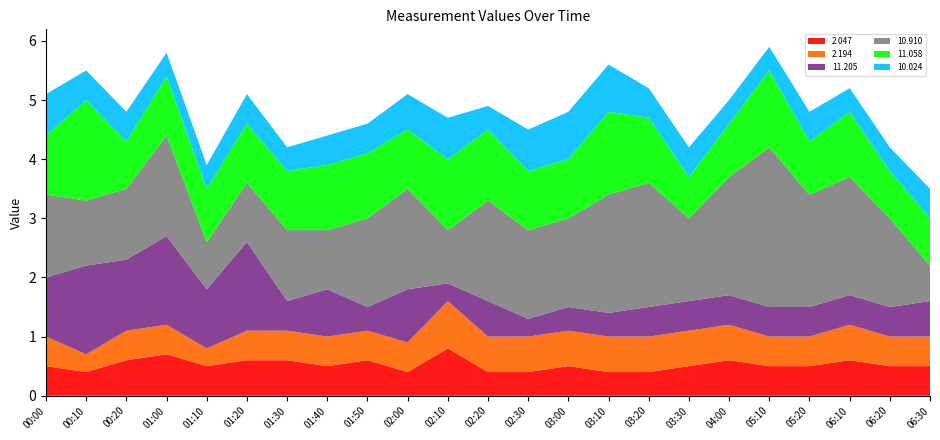

Reading left to right, what are all the values shown in this chart?

2.047: 00:00=0.5	00:10=0.4	00:20=0.6	01:00=0.7	01:10=0.5	01:20=0.6	01:30=0.6	01:40=0.5	01:50=0.6	02:00=0.4	02:10=0.8	02:20=0.4	02:30=0.4	03:00=0.5	03:10=0.4	03:20=0.4	03:30=0.5	04:00=0.6	05:10=0.5	05:20=0.5	06:10=0.6	06:20=0.5	06:30=0.5
2.194: 00:00=0.5	00:10=0.3	00:20=0.5	01:00=0.5	01:10=0.3	01:20=0.5	01:30=0.5	01:40=0.5	01:50=0.5	02:00=0.5	02:10=0.8	02:20=0.6	02:30=0.6	03:00=0.6	03:10=0.6	03:20=0.6	03:30=0.6	04:00=0.6	05:10=0.5	05:20=0.5	06:10=0.6	06:20=0.5	06:30=0.5
11.205: 00:00=1.0	00:10=1.5	00:20=1.2	01:00=1.5	01:10=1.0	01:20=1.5	01:30=0.5	01:40=0.8	01:50=0.4	02:00=0.9	02:10=0.3	02:20=0.6	02:30=0.3	03:00=0.4	03:10=0.4	03:20=0.5	03:30=0.5	04:00=0.5	05:10=0.5	05:20=0.5	06:10=0.5	06:20=0.5	06:30=0.6
10.910: 00:00=1.4	00:10=1.1	00:20=1.2	01:00=1.7	01:10=0.8	01:20=1.0	01:30=1.2	01:40=1.0	01:50=1.5	02:00=1.7	02:10=0.9	02:20=1.7	02:30=1.5	03:00=1.5	03:10=2.0	03:20=2.1	03:30=1.4	04:00=2.0	05:10=2.7	05:20=1.9	06:10=2.0	06:20=1.5	06:30=0.6
11.058: 00:00=1.0	00:10=1.7	00:20=0.8	01:00=1.0	01:10=0.9	01:20=1.0	01:30=1.0	01:40=1.1	01:50=1.1	02:00=1.0	02:10=1.2	02:20=1.2	02:30=1.0	03:00=1.0	03:10=1.4	03:20=1.1	03:30=0.7	04:00=0.9	05:10=1.3	05:20=0.9	06:10=1.1	06:20=0.8	06:30=0.8
10.024: 00:00=0.7	00:10=0.5	00:20=0.5	01:00=0.4	01:10=0.4	01:20=0.5	01:30=0.4	01:40=0.5	01:50=0.5	02:00=0.6	02:10=0.7	02:20=0.4	02:30=0.7	03:00=0.8	03:10=0.8	03:20=0.5	03:30=0.5	04:00=0.4	05:10=0.4	05:20=0.5	06:10=0.4	06:20=0.4	06:30=0.5